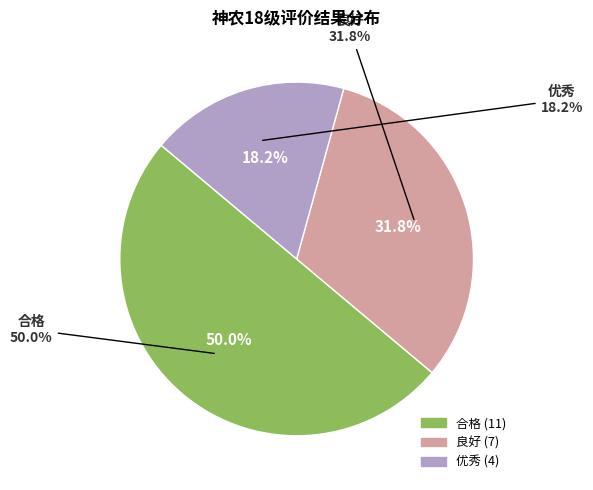

True or false: 合格 accounts for 60% of the total.

False